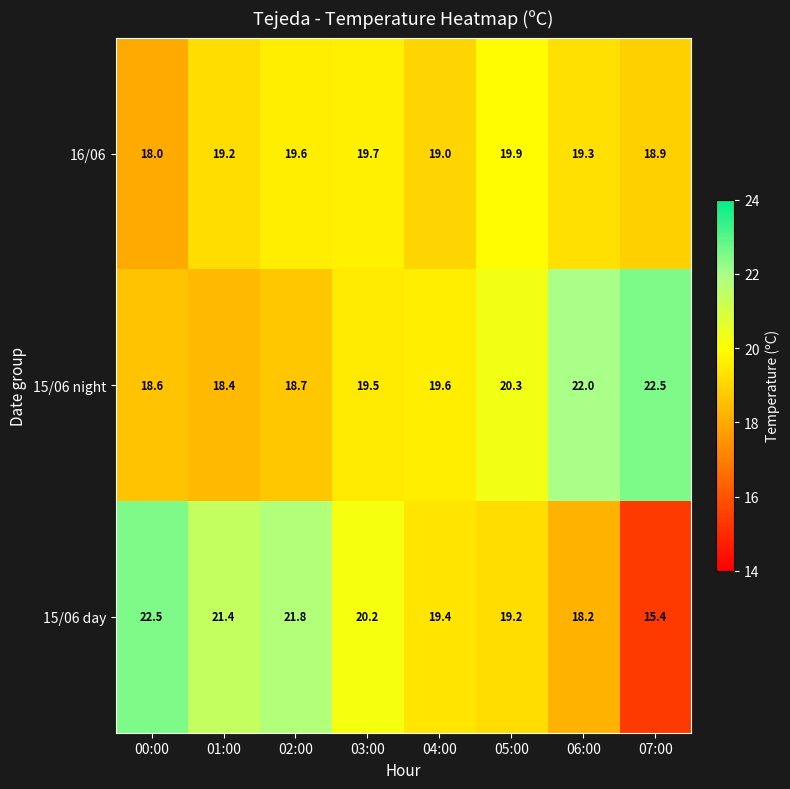

At 01:00, list the series in order from largest to smallest.

15/06 day, 16/06, 15/06 night